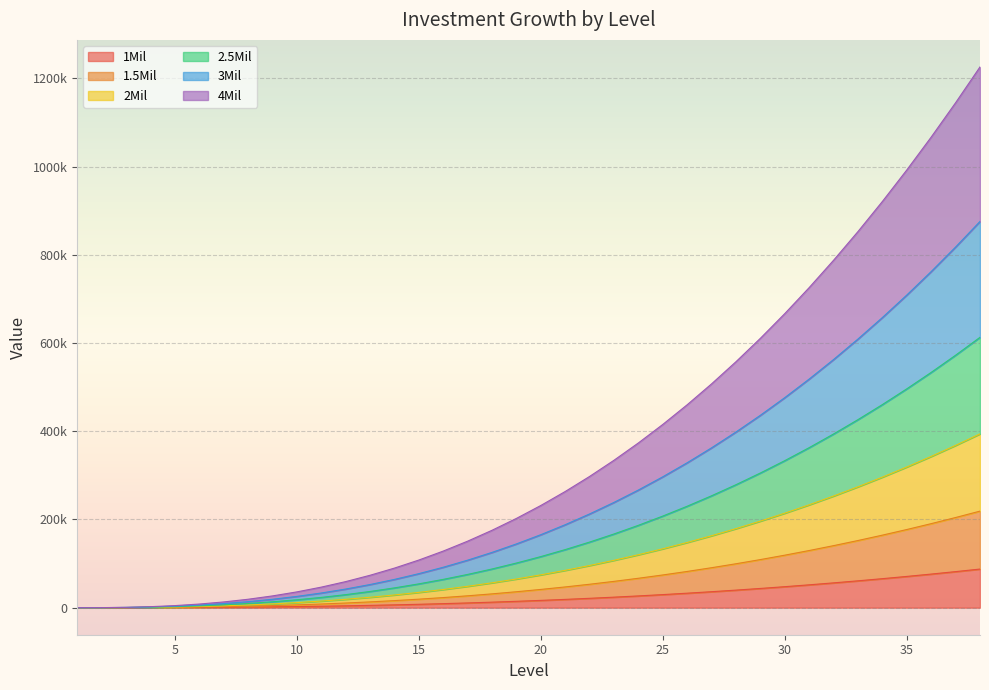

Read the 1Mil value at 25.

29679.9